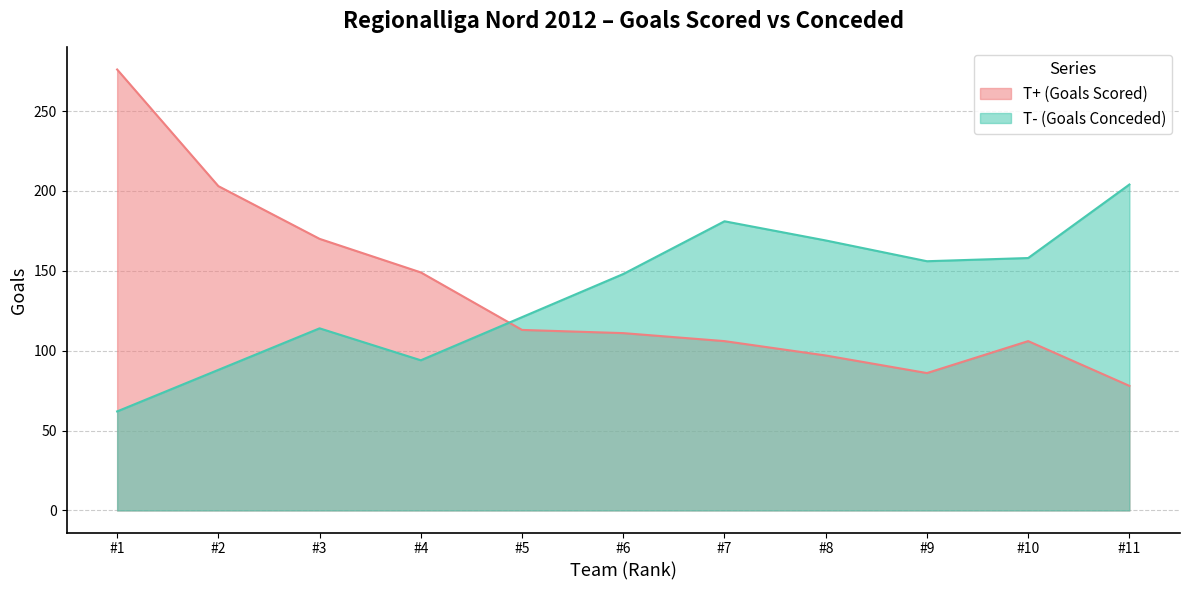

The value of T- (Goals Conceded) at #5 is 121. True or false?

True